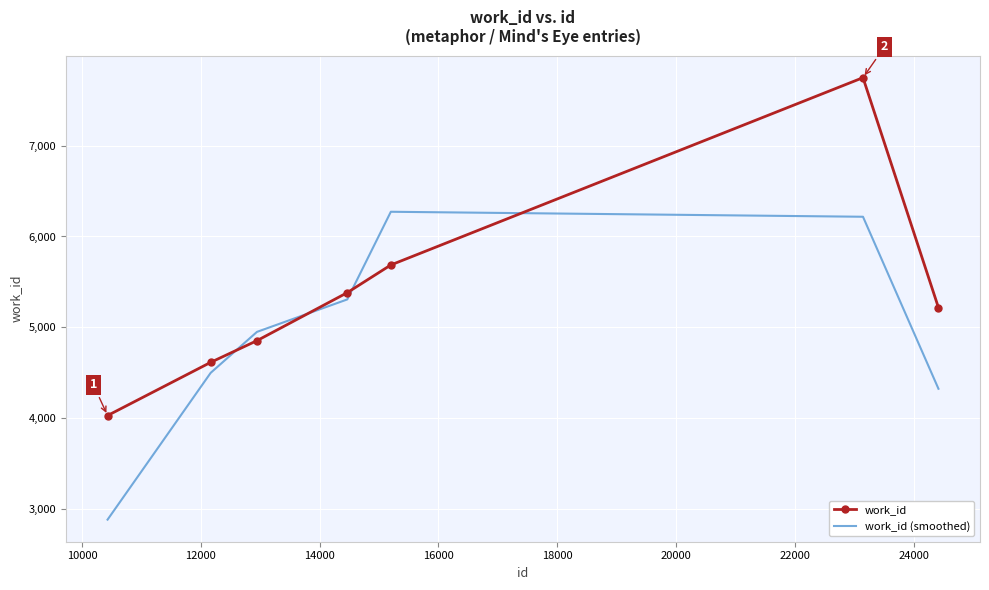

Which series has the widest spread of values?

work_id